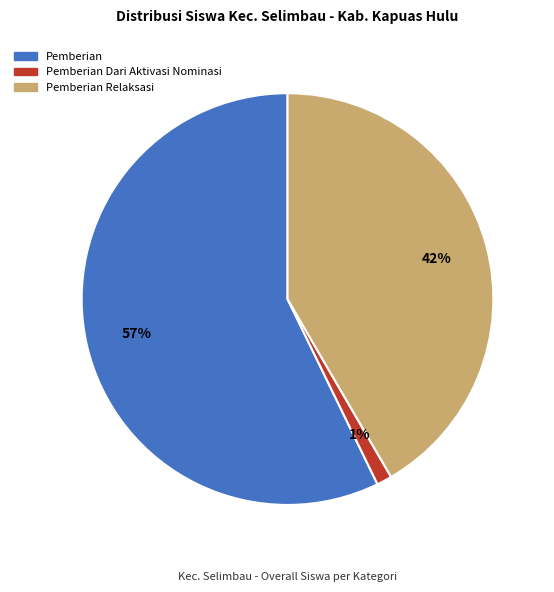

To the nearest percent, what is the difference between the largest and smallest slice percentages?

56%